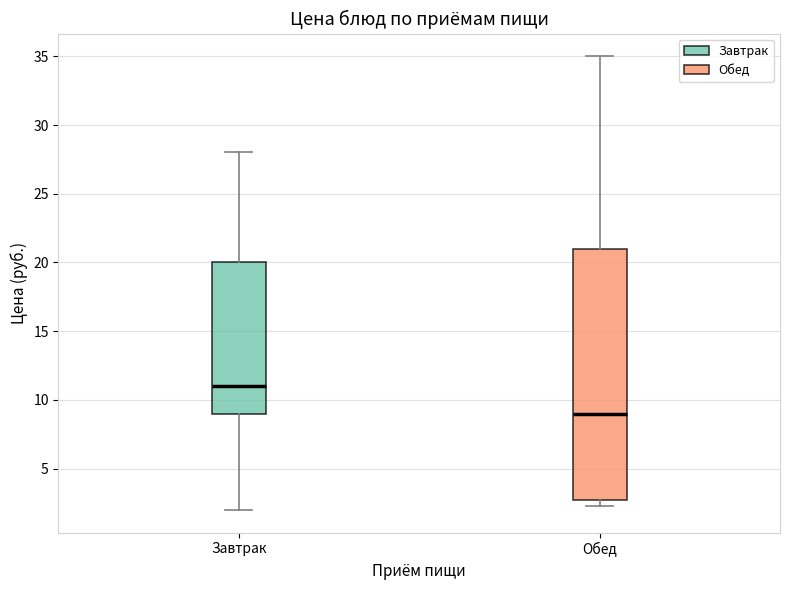

Reading left to right, read every box against the y-axis: the position of its median line, the range the box covers, and the ends of its whiskers. The values are not printed on the chart, so give them approximately, as read against the axis.

Завтрак: median 11.0, box 9.0 to 20.0, whiskers 2.0 to 28.0
Обед: median 9.0, box 2.5 to 21.0, whiskers 2.5 (just below the box's lower edge) to 35.0